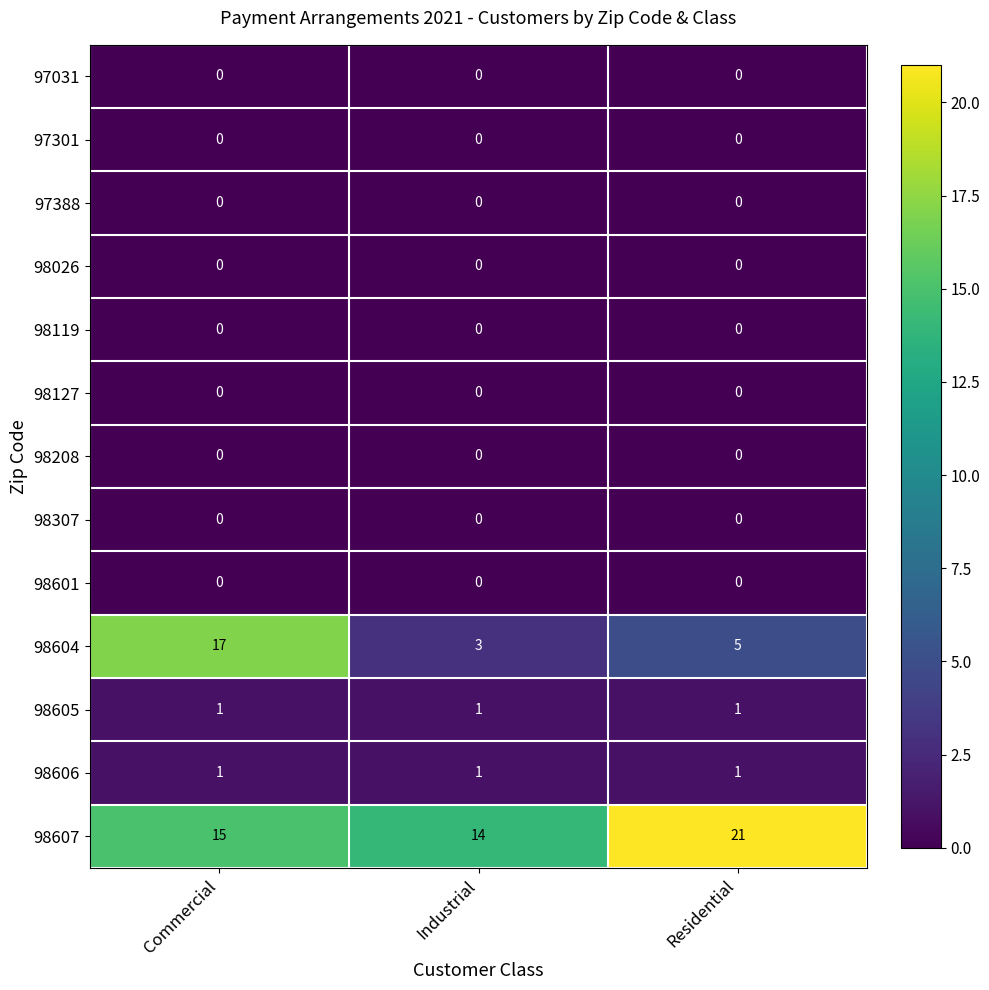

List the labels in order of 98604 value, smallest first.

Industrial, Residential, Commercial